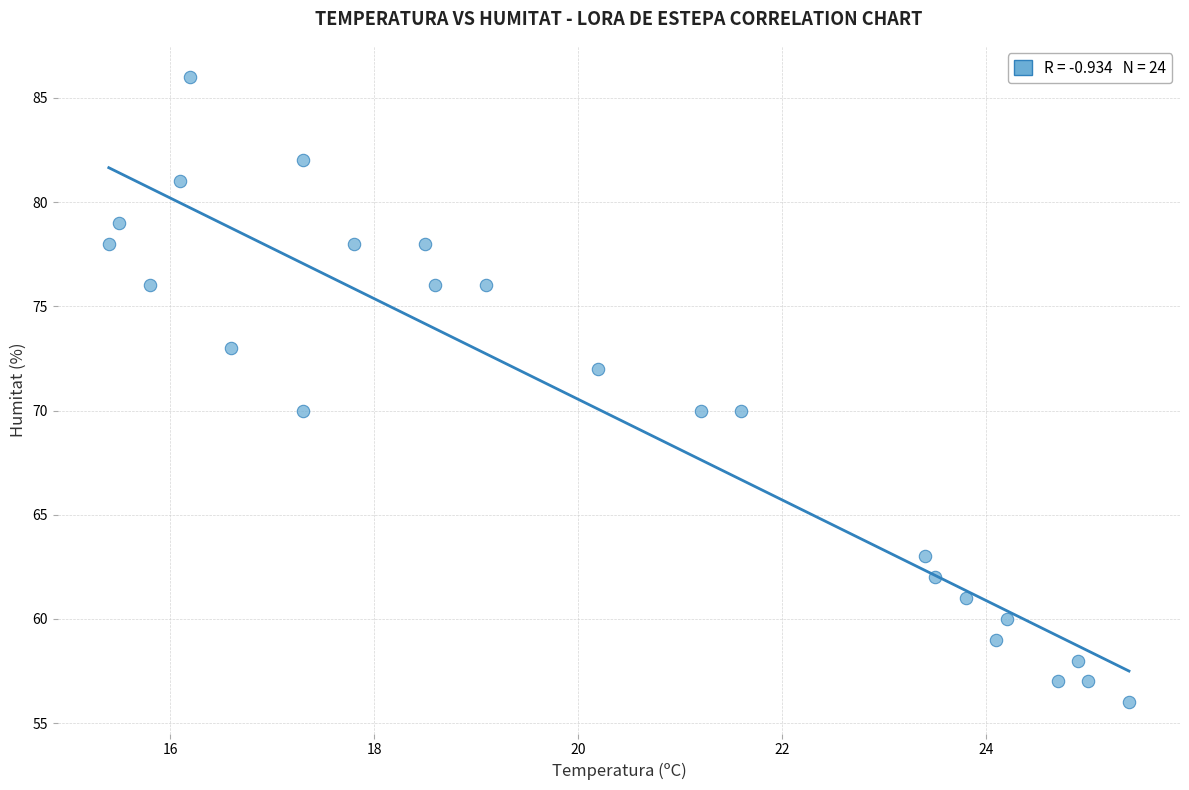

What is the range of Y values (max minus min)?

30